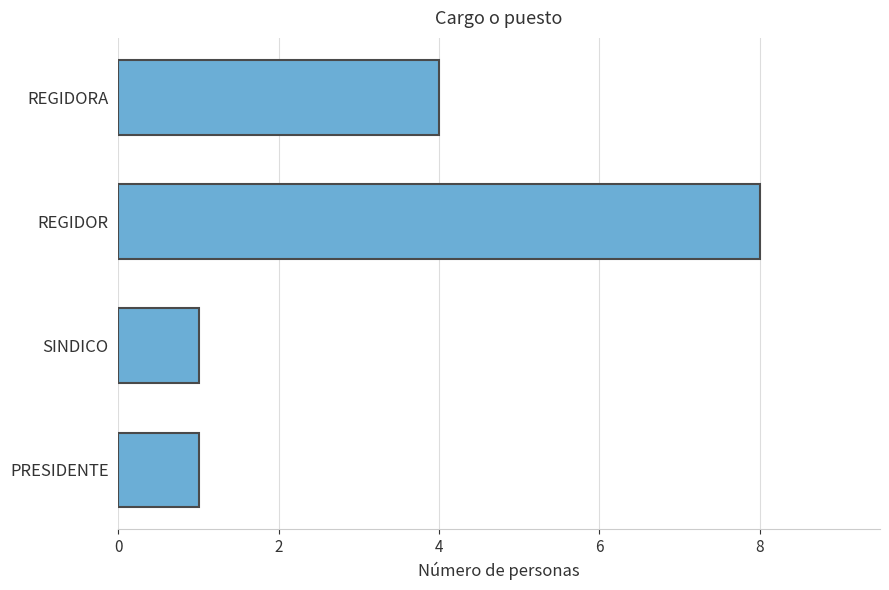

What is the change in value from REGIDOR to REGIDORA?

-4